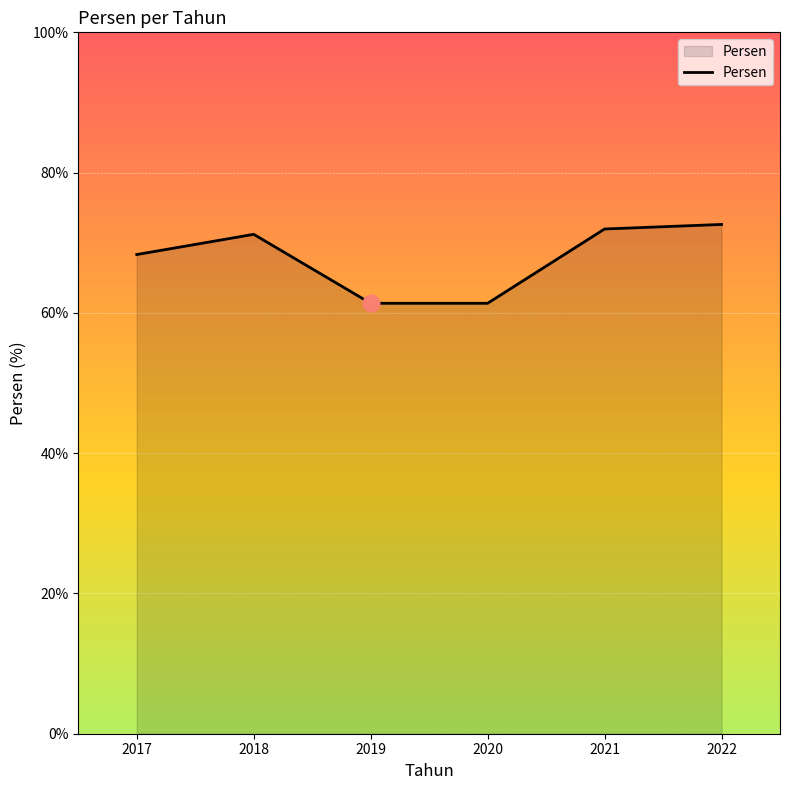

Reading left to right, transcribe all the data shown in this chart.

68.3	71.2	61.4	61.4	72.0	72.6